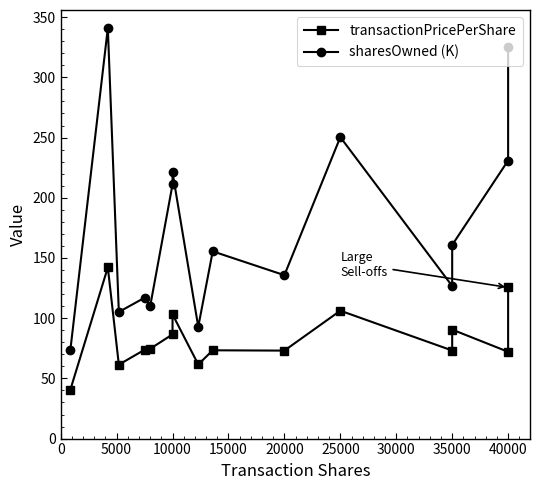

At how many categories does at least one series exceed 147?

8